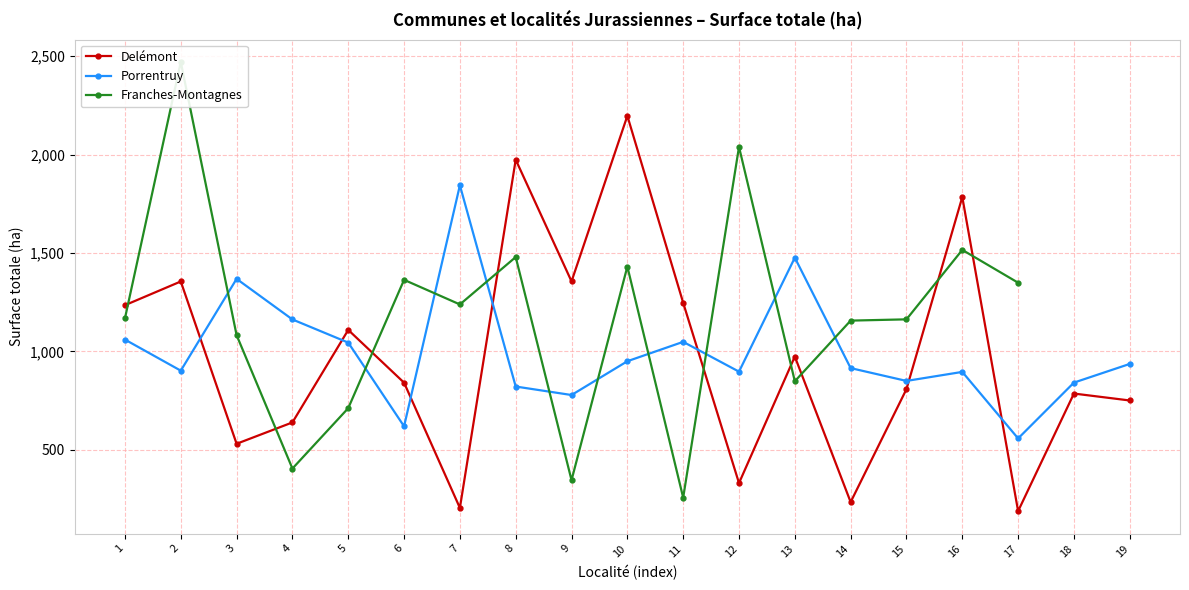

What is the total value across all series at 13?

3298.2